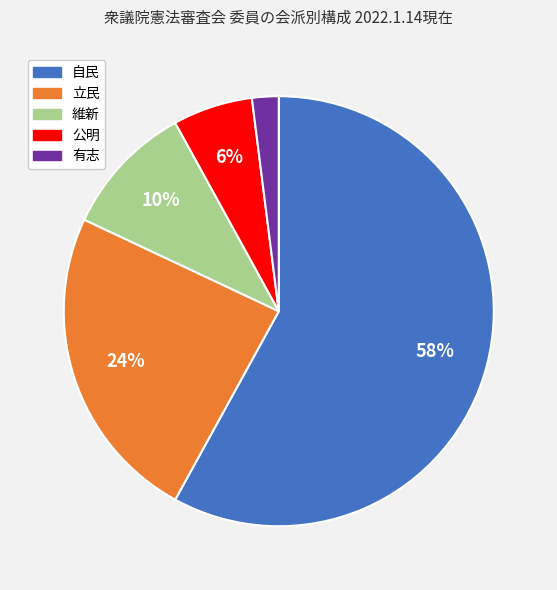

To the nearest percent, what is the average slice percentage?

20%